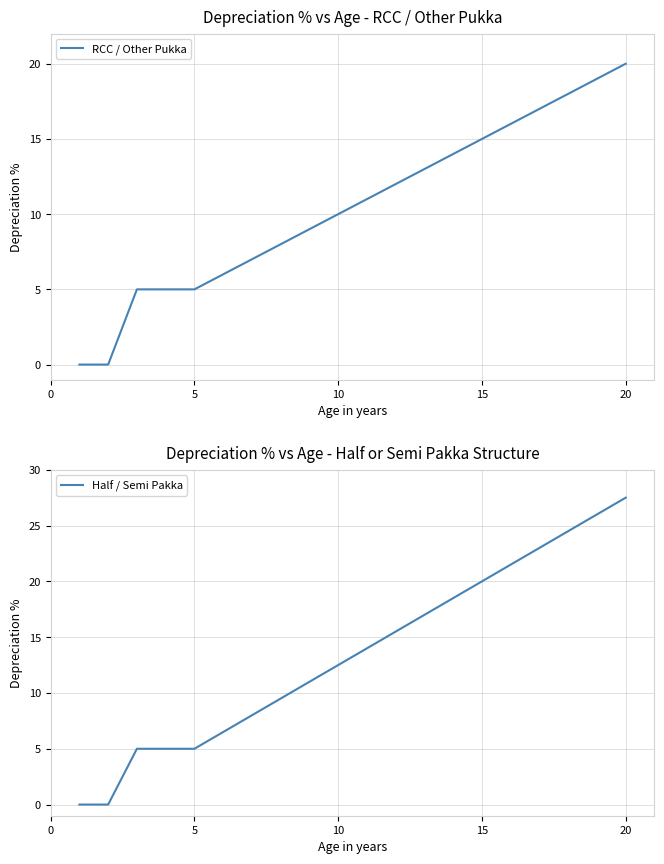

True or false: Half / Semi Pakka and RCC / Other Pukka cross at least once.

False